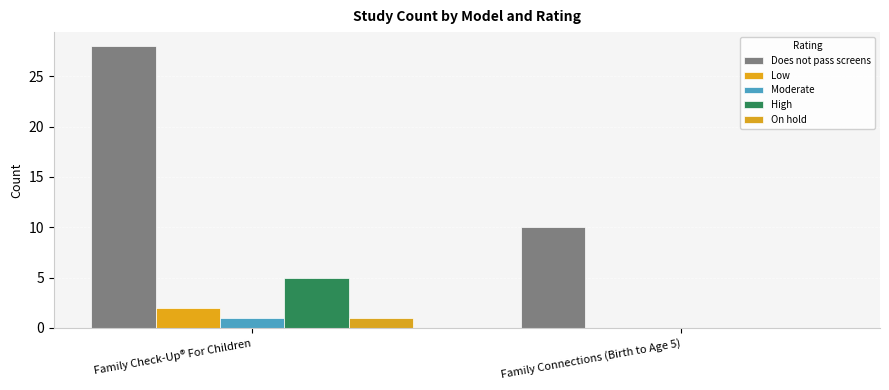

At Family Connections (Birth to Age 5), list the series in order from smallest to largest.

Low, Moderate, High, On hold, Does not pass screens